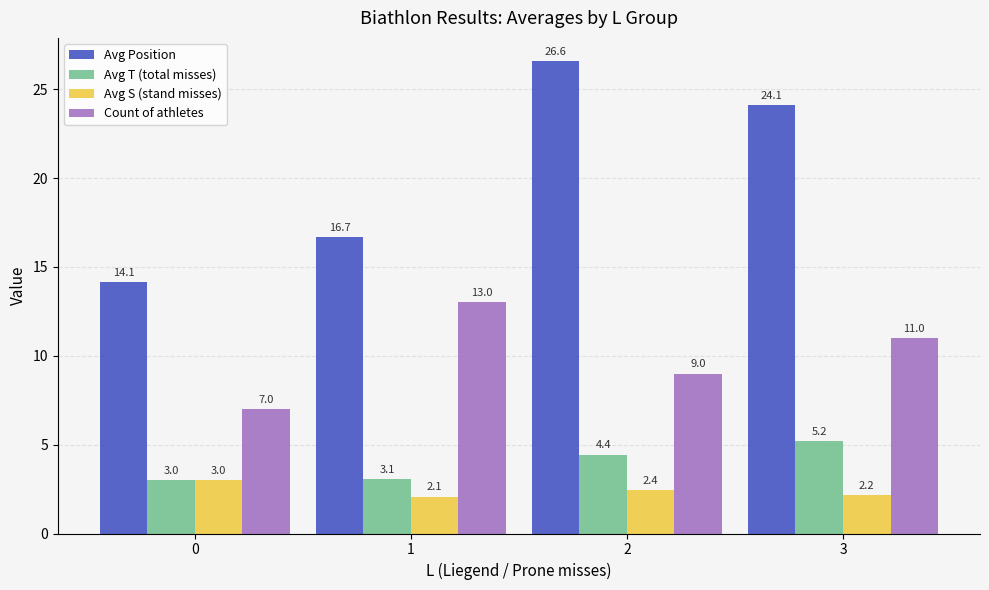

Read the Avg S (stand misses) value at 0.

3.0